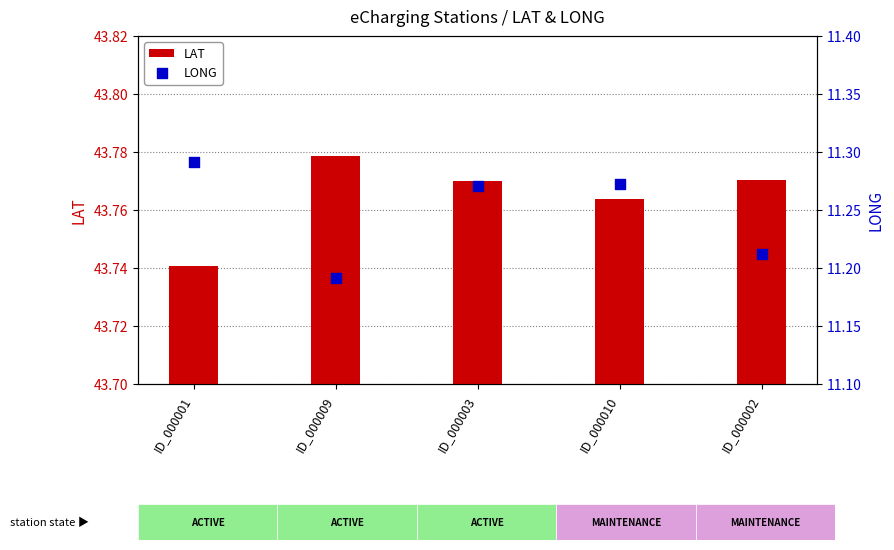

What is the total value across all series at ID_000002?

55.0